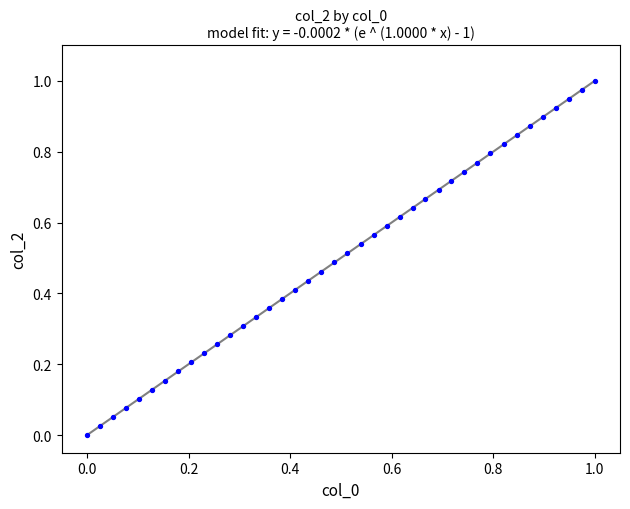

How many data points are displayed?

40